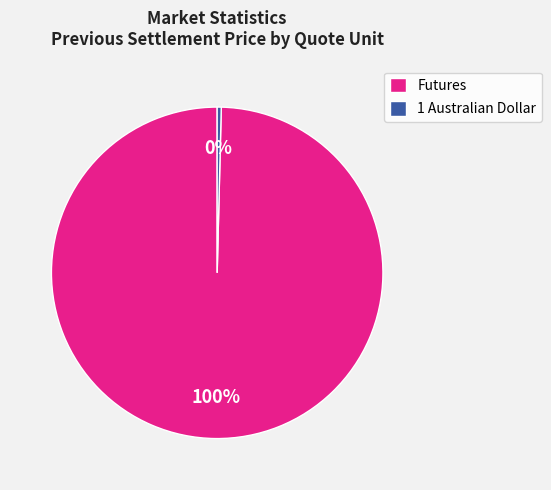

True or false: Futures accounts for 93% of the total.

False